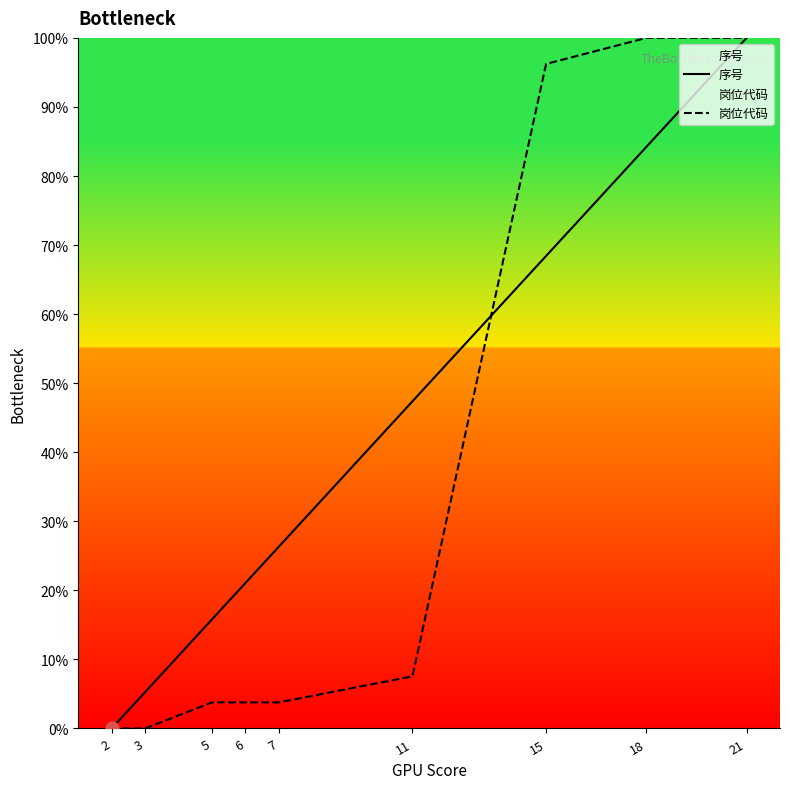

Which series reaches the minimum Y coordinate?

序号